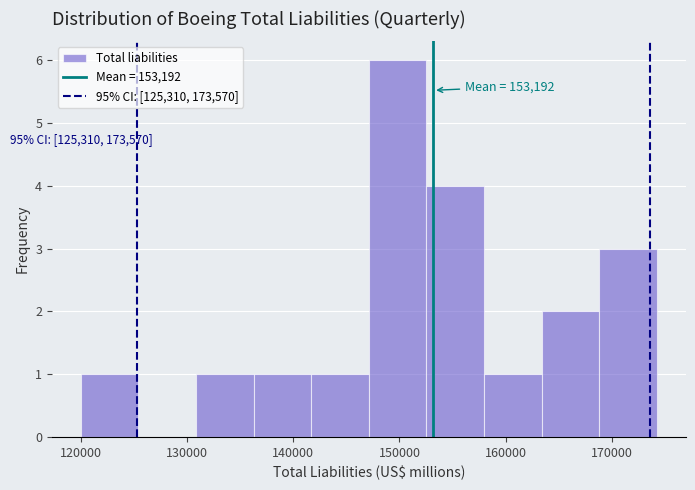

Over which range of the x-axis is the bar tallest?

147000 to 153000